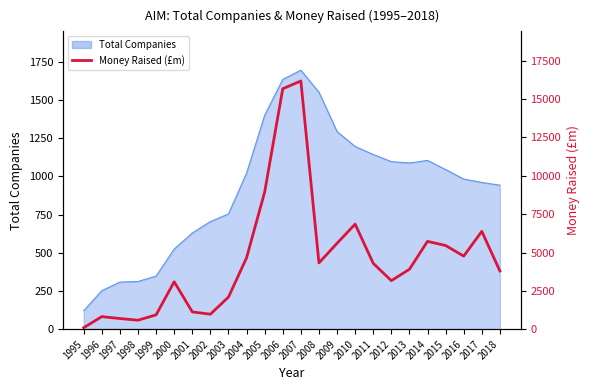

Where does the data first go above 4294?

2004